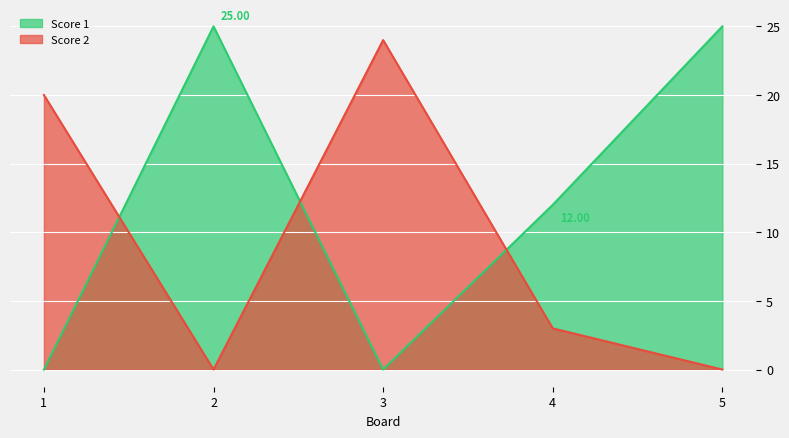

At which label does Score 1 reach its peak?

2